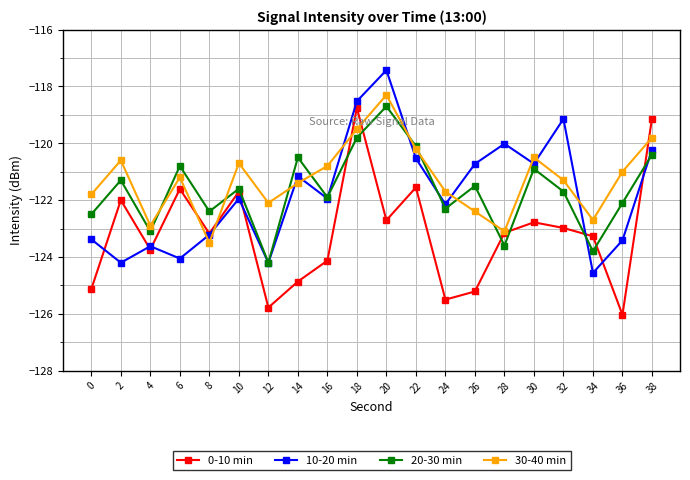

True or false: 10-20 min has a value of -34.4 at 16.

False